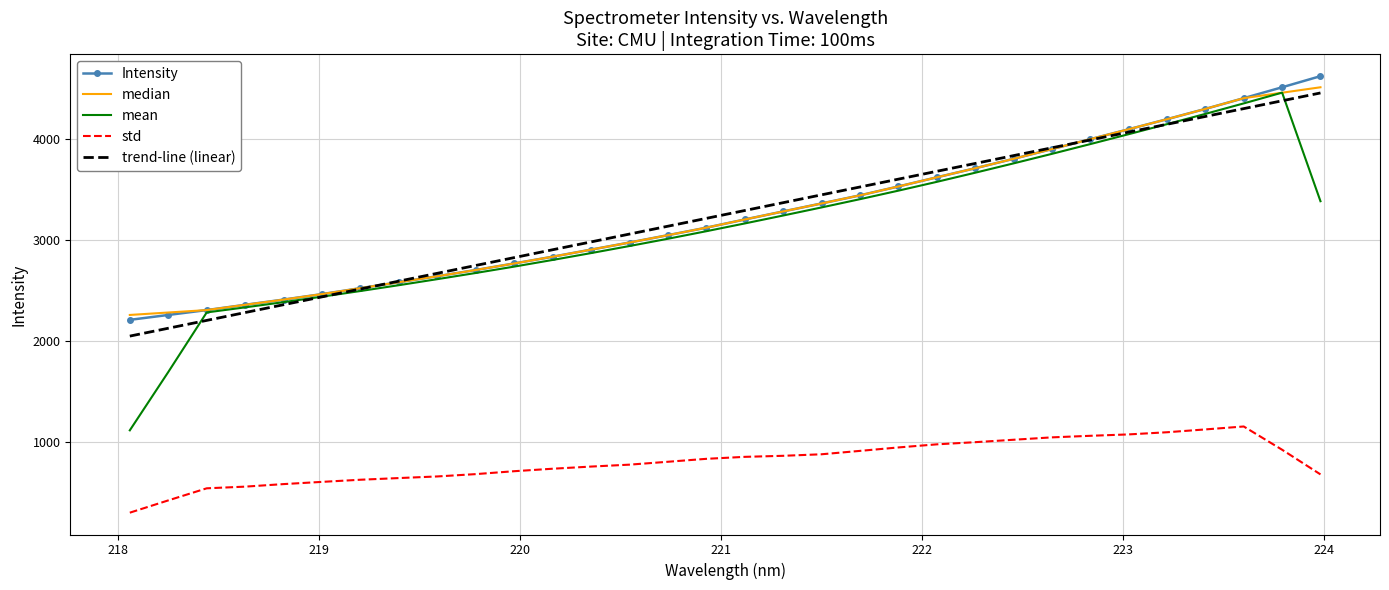

True or false: Intensity and std intersect in this chart.

False